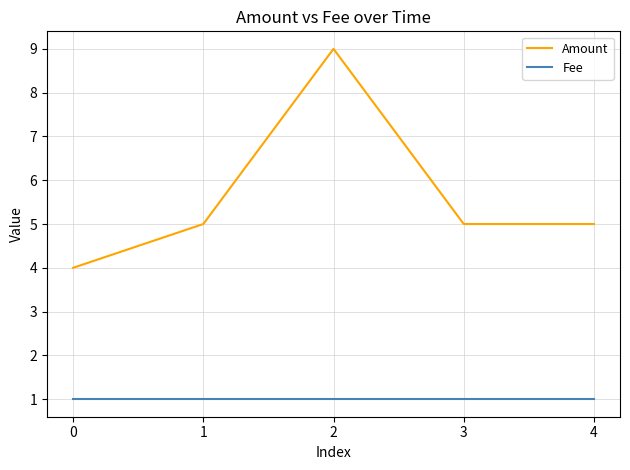

The value of Amount at 2 is 4. True or false?

False